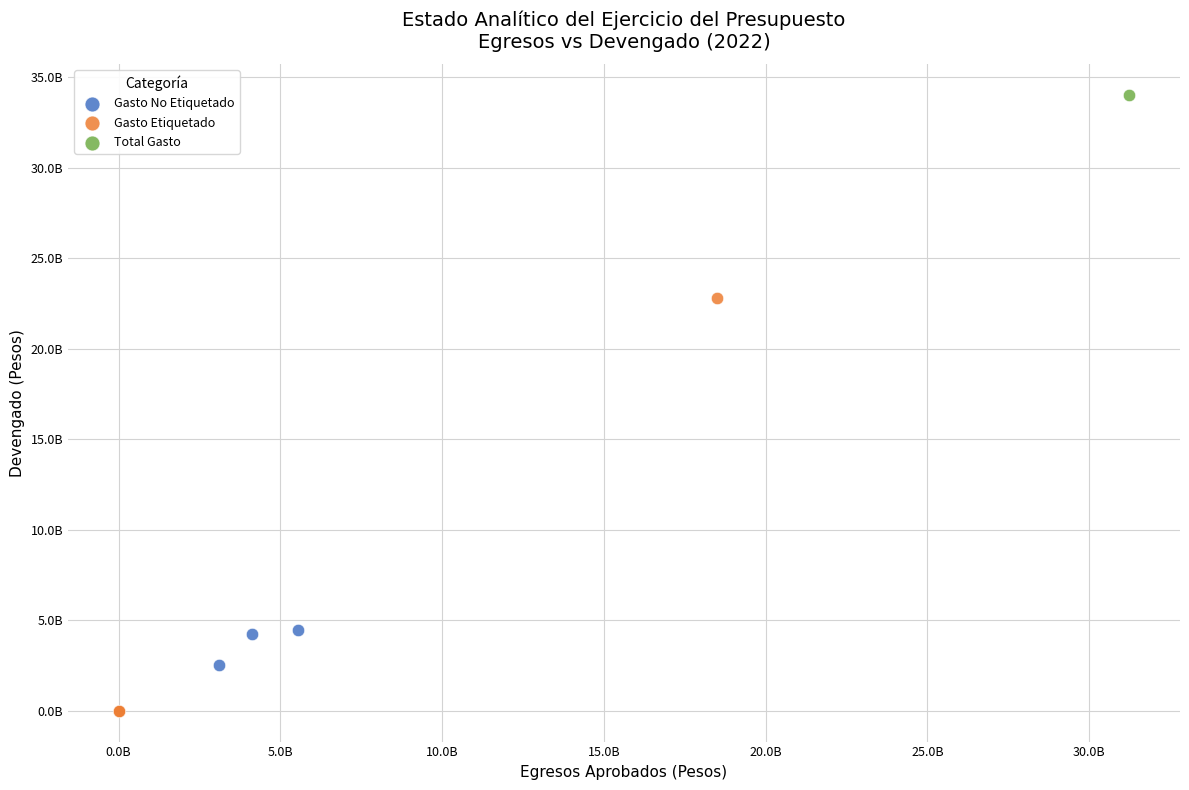

What are all the series names shown in the legend?

Gasto No Etiquetado, Gasto Etiquetado, Total Gasto